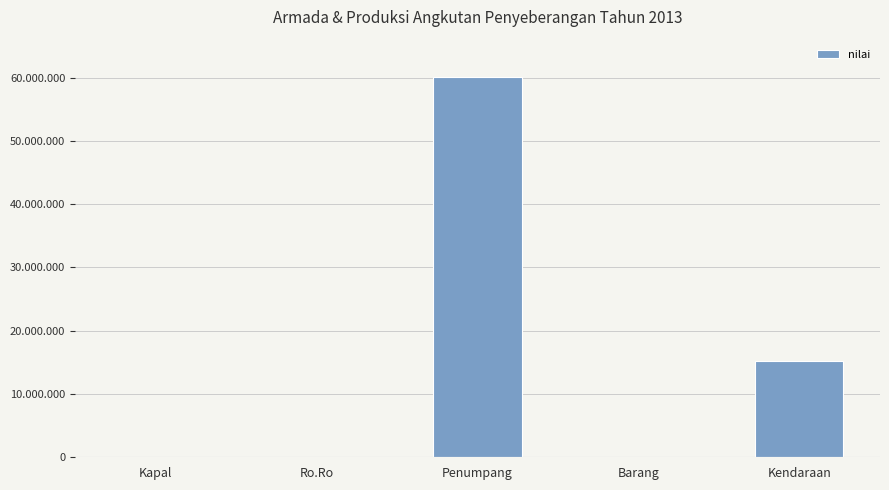

Where is the data nearest to the value 30018293?

Kendaraan